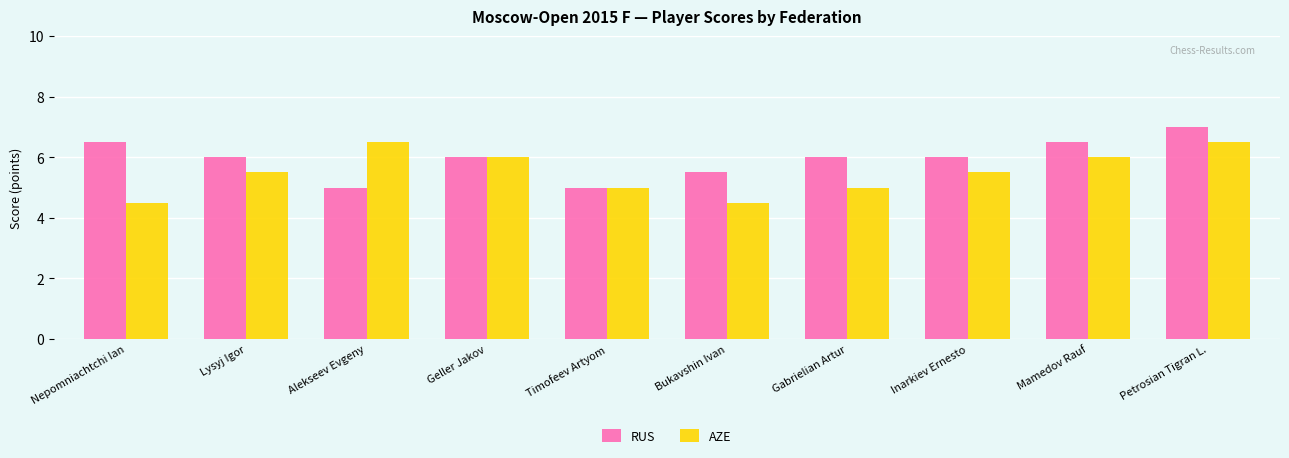

What is the spread (max minus min) of values at Bukavshin Ivan?

1.0